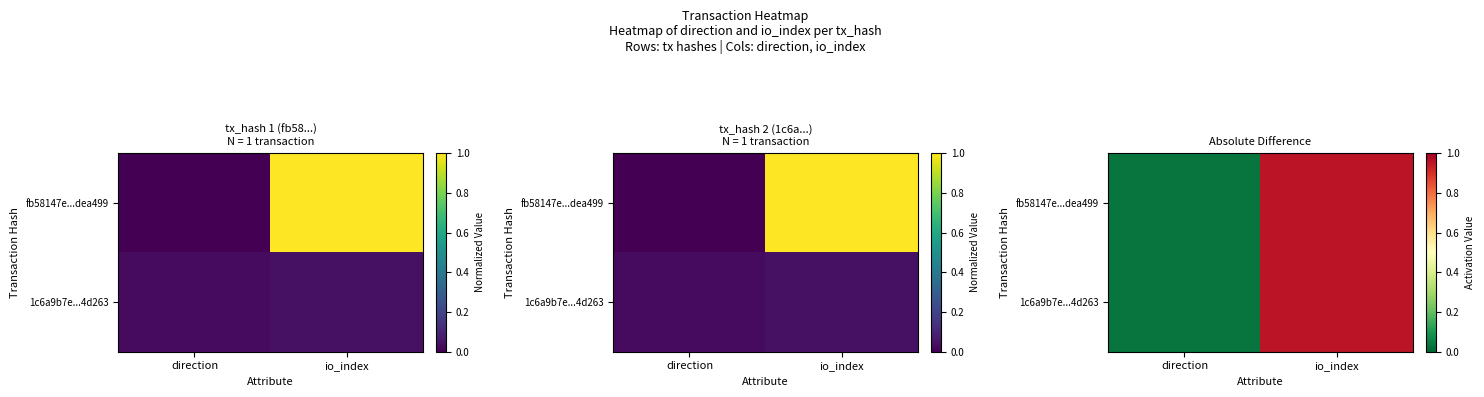

Which series has the largest range (max minus min)?

fb58147e...dea499